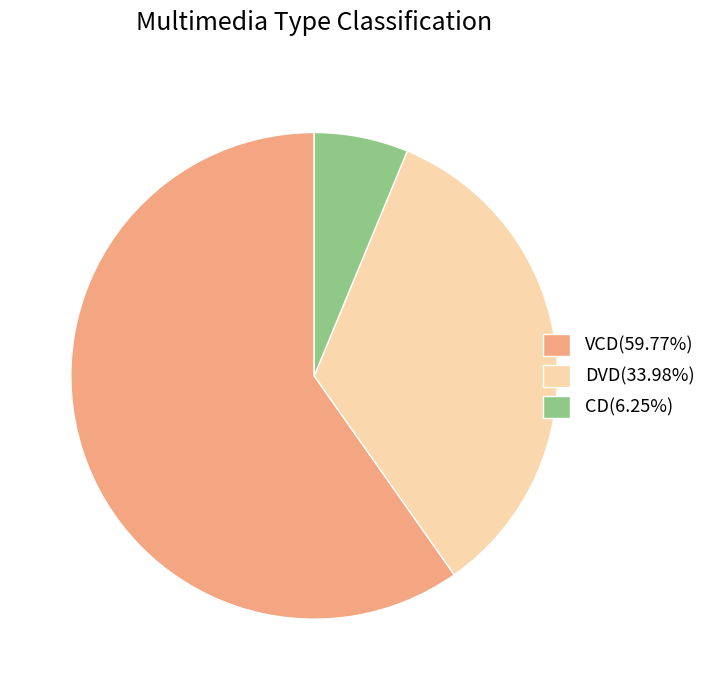

Approximately how many times larger is the value at DVD(33.98%) compared to VCD(59.77%)?

0.6